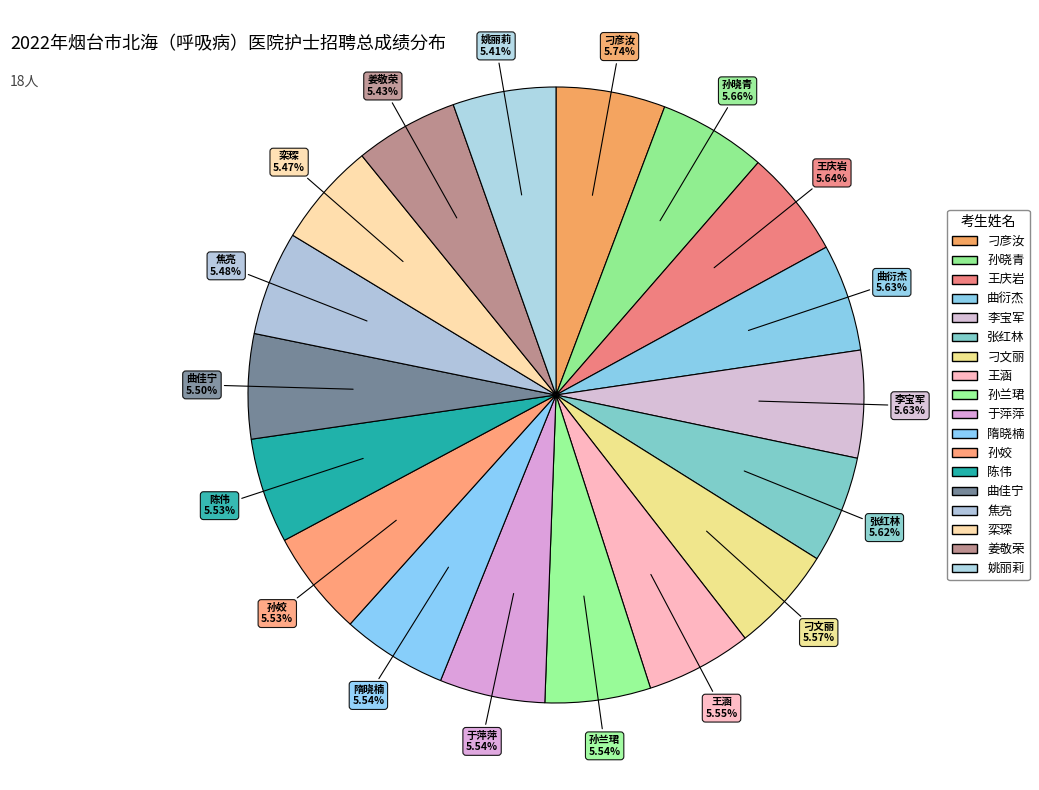

What is the ratio of the value at 姚丽莉 to the value at 王庆岩?

1.0